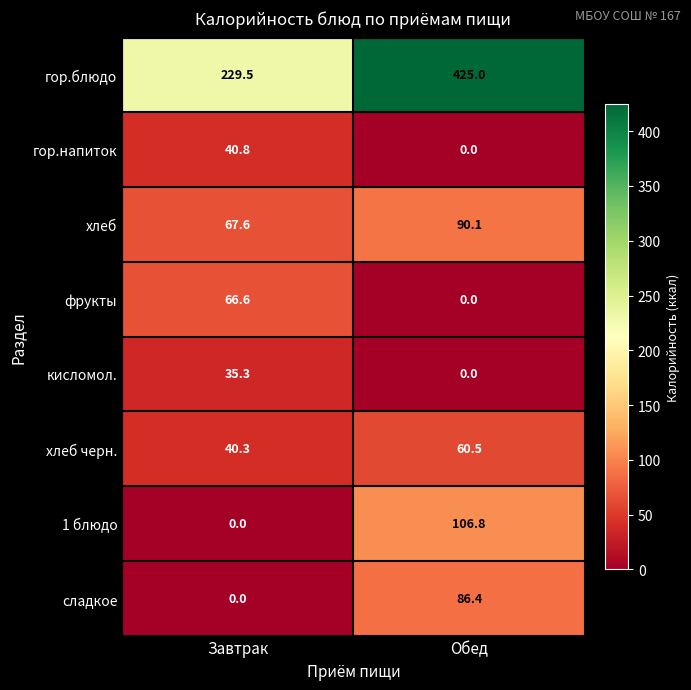

The гор.напиток series shows 0.0 at Обед. True or false?

True